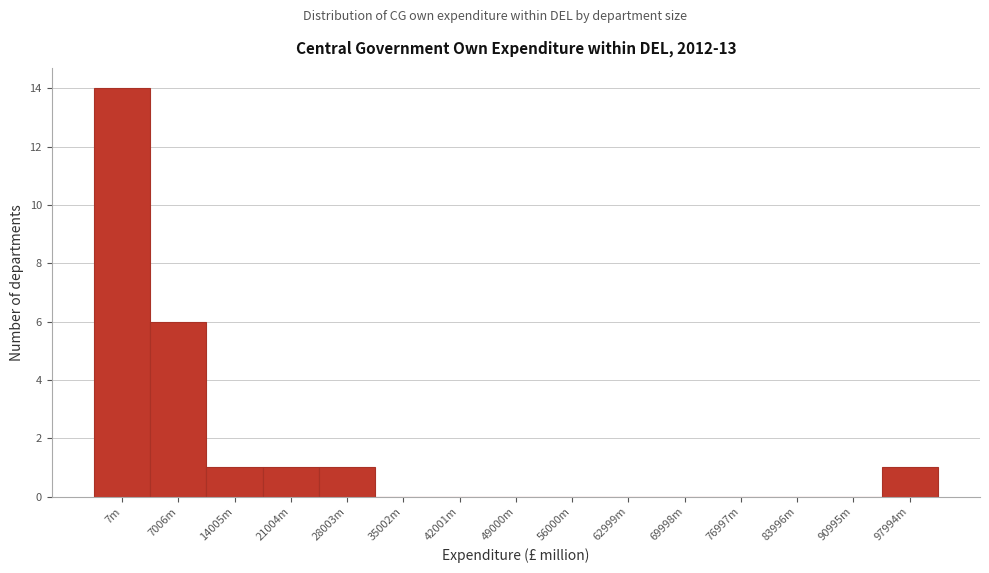

Reading left to right, extract all data points from this chart.

7m=14	7006m=6	14005m=1	21004m=1	28003m=1	35002m=0	42001m=0	49000m=0	56000m=0	62999m=0	69998m=0	76997m=0	83996m=0	90995m=0	97994m=1